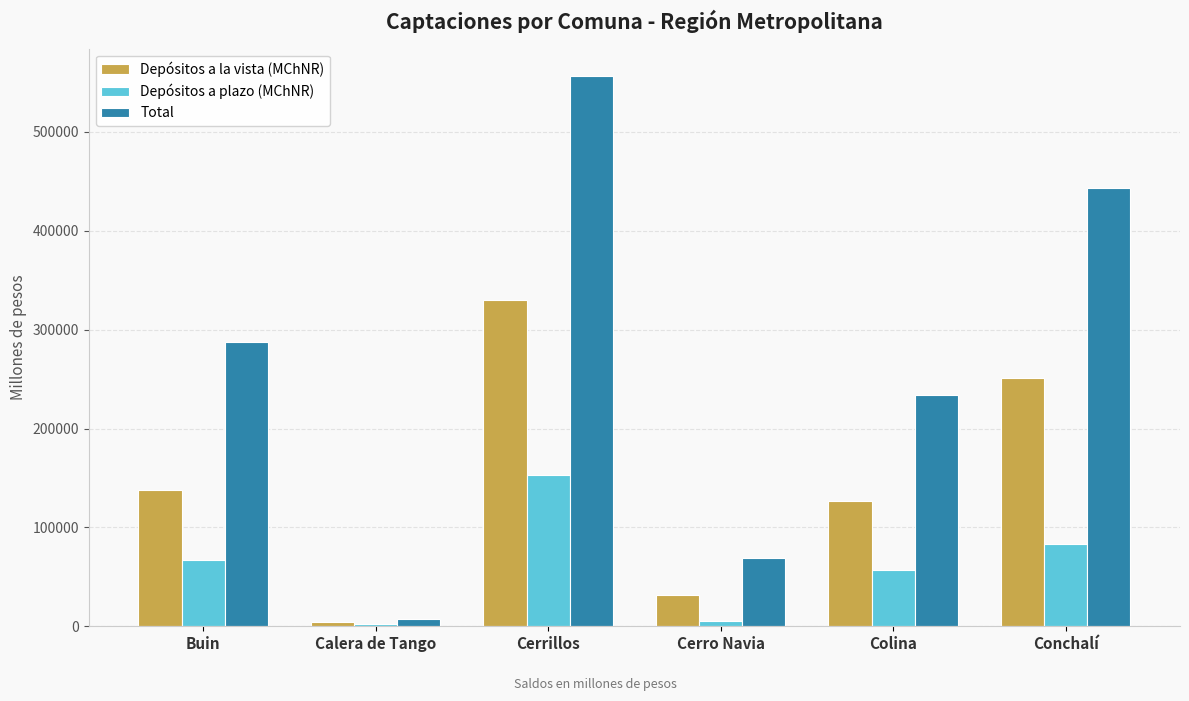

Which series changed the most between Cerro Navia and Colina?

Total